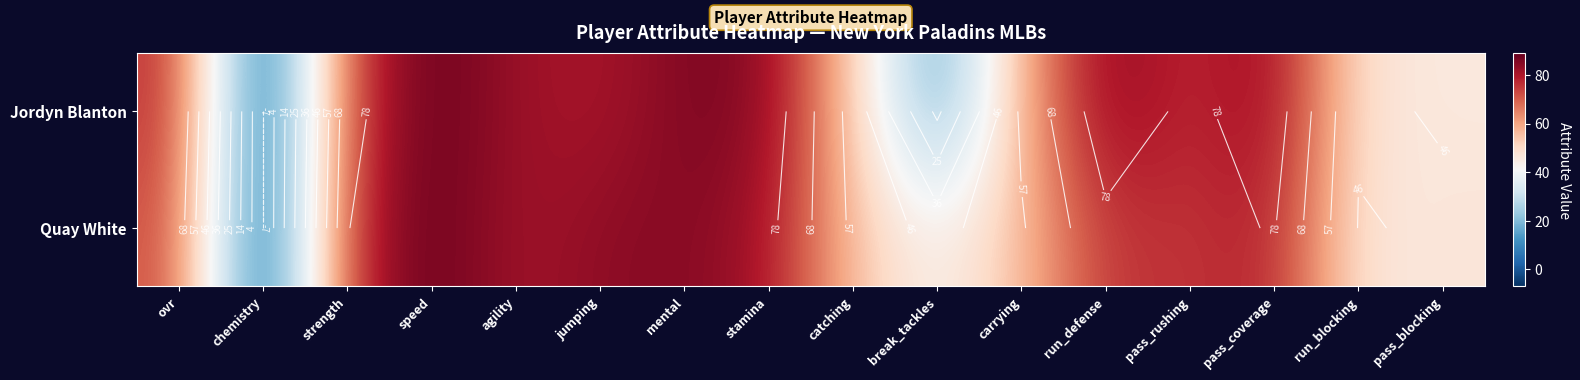

What is the maximum value for Quay White?

89